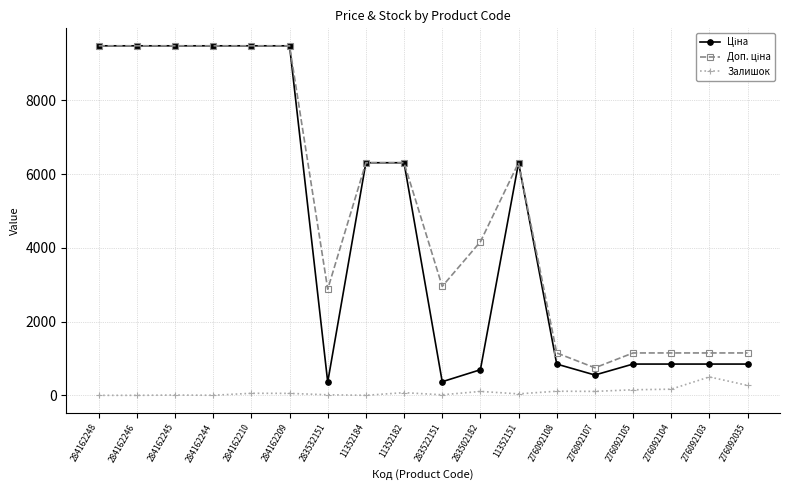

How many categories are shown in the chart?

18